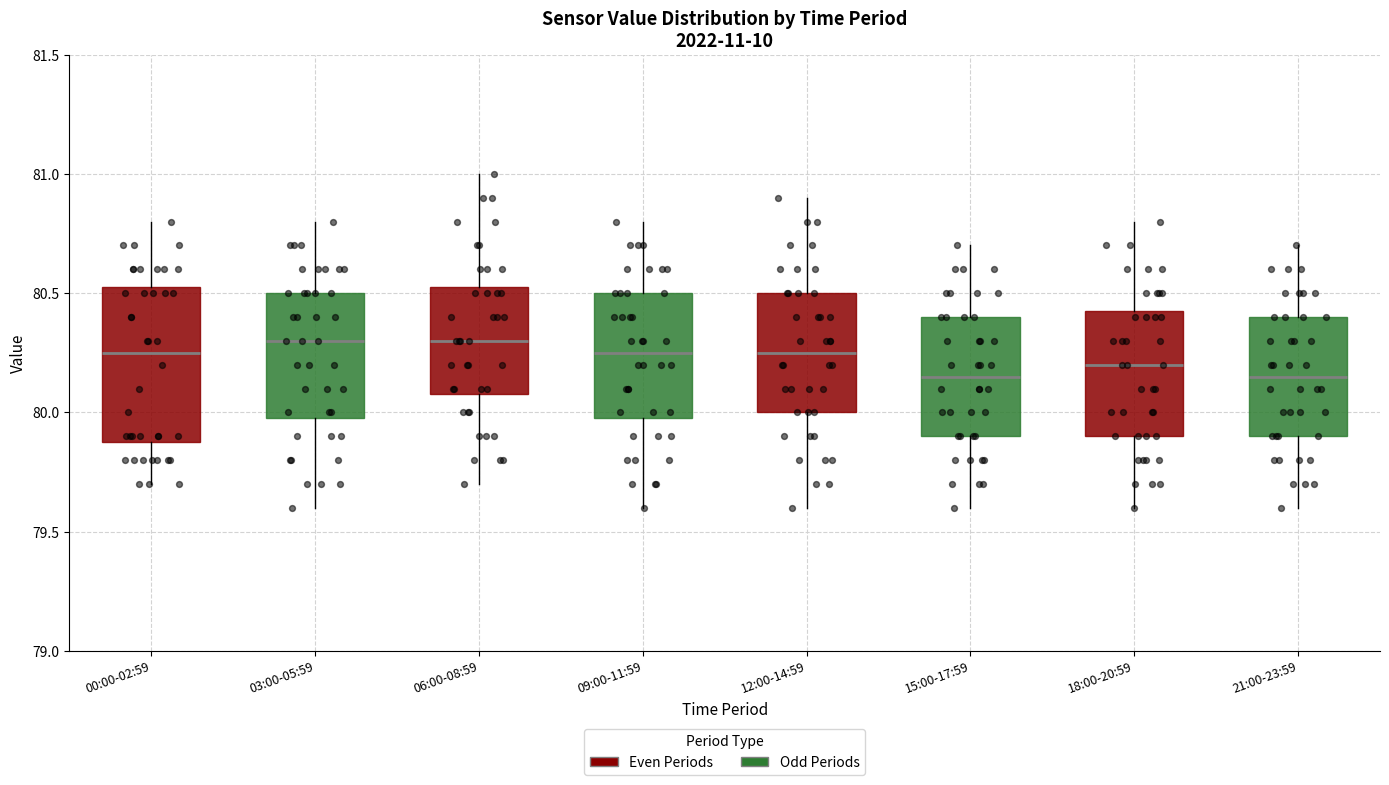

Where is the lower edge of the box for 03:00-05:59 on the y-axis? The values are not printed on the chart, so give them approximately, as read against the axis.

80.00